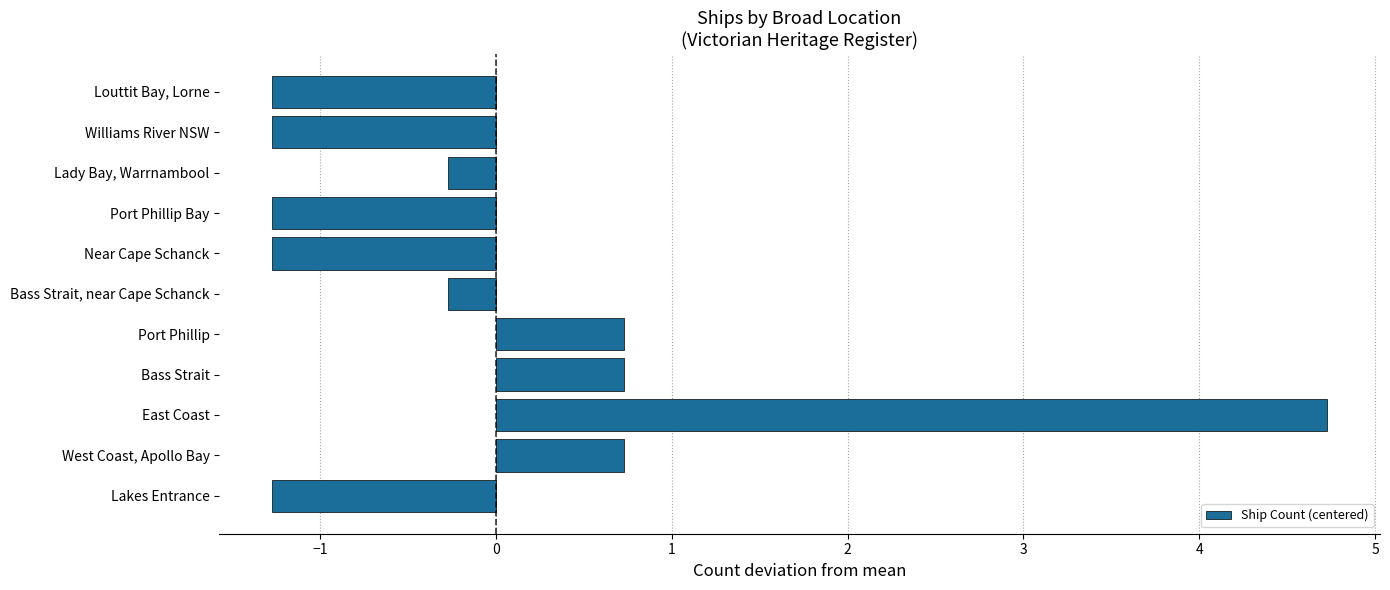

Count the number of categories in the chart.

11